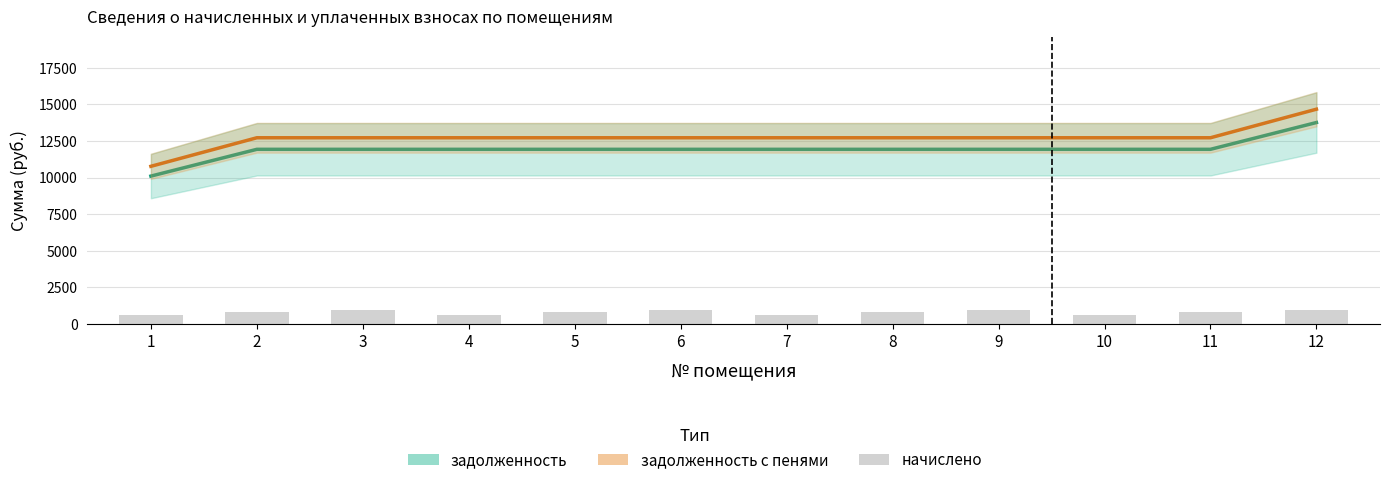

Rank the series by their maximum value, from lowest to highest.

начислено, задолженность, задолженность с пенями